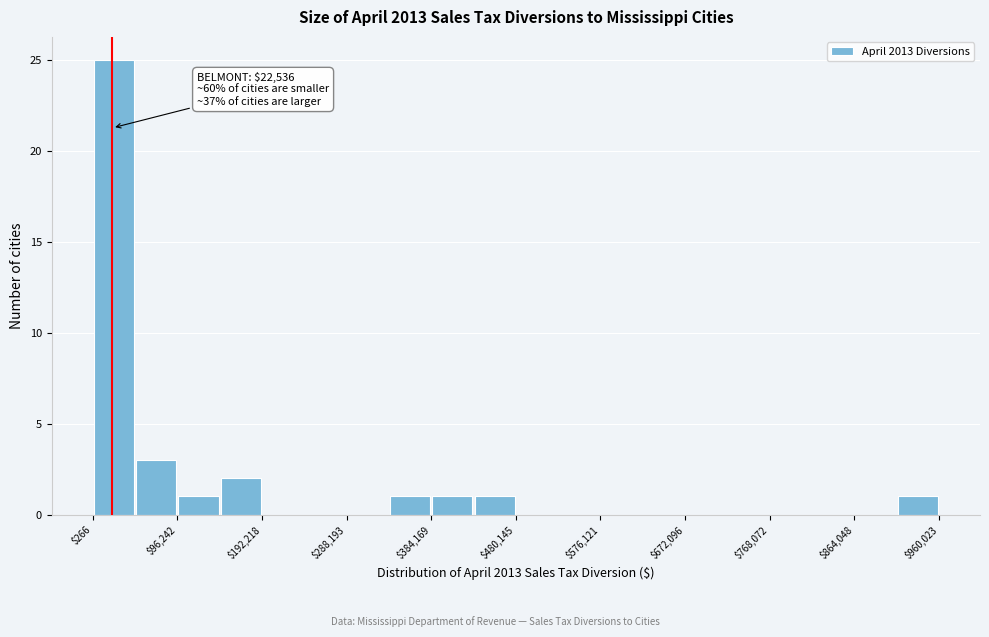

Which range on the x-axis has the tallest bar?

0 to 50000